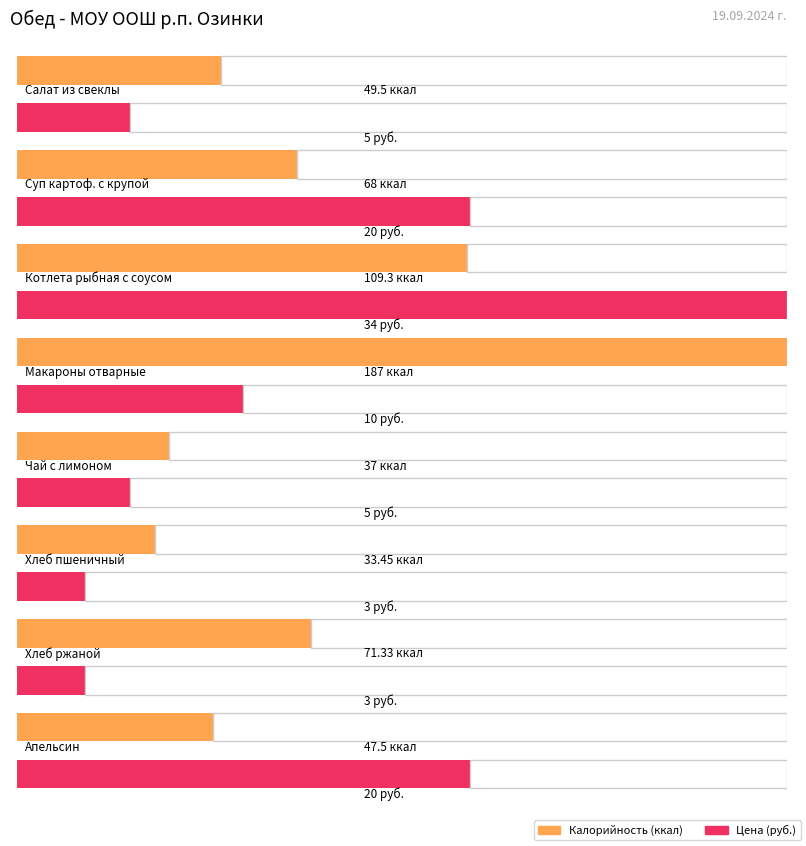

Between Котлета рыбная с соусом and Хлеб пшеничный, which is larger?

Котлета рыбная с соусом